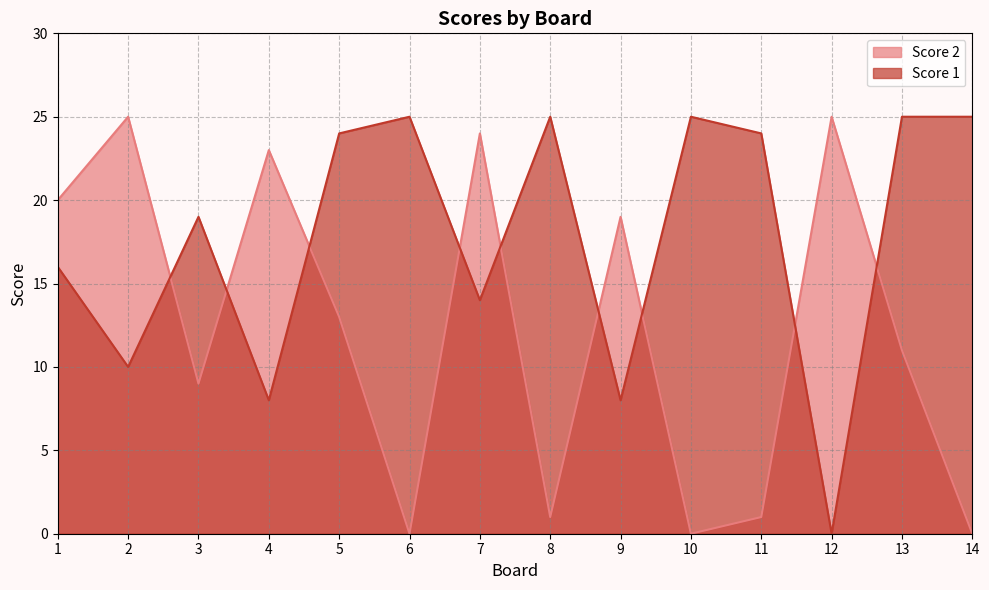

At how many categories does at least one series exceed 3?

14